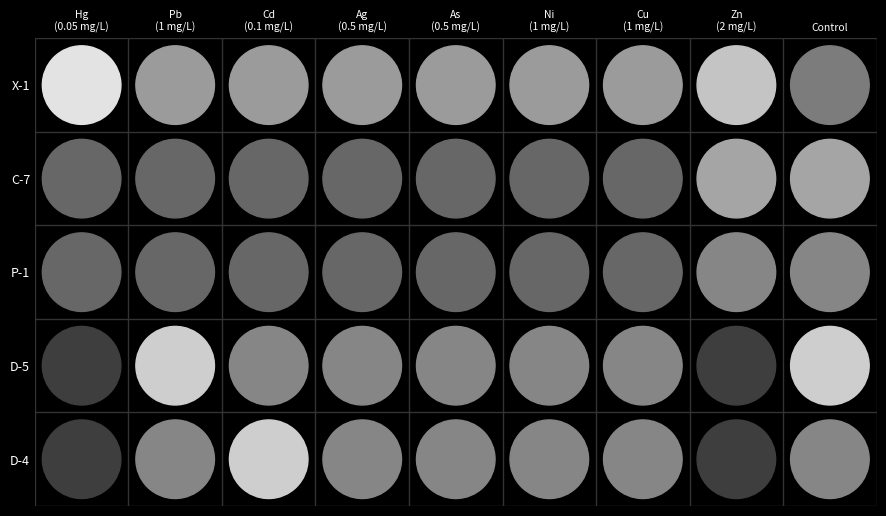

What is the greatest value displayed?

0.4